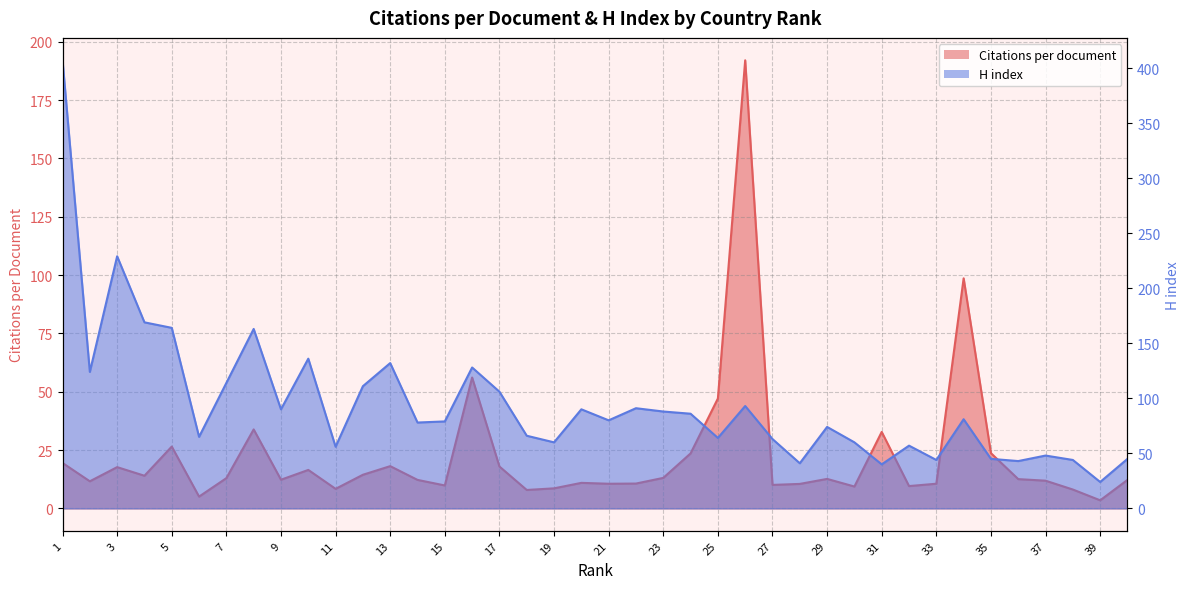

Reading left to right, extract all data points from this chart.

Citations per document: 19.5	11.6	17.7	14.0	26.5	5.1	13.0	33.9	12.3	16.5	8.4	14.4	18.1	12.2	9.8	56.1	18.0	7.9	8.6	10.9	10.6	10.7	13.1	23.6	47.1	192.0	10.1	10.5	12.6	9.4	32.8	9.6	10.6	98.6	23.7	12.6	11.9	8.1	3.5	12.2
H index: 407.0	124.0	229.0	169.0	164.0	65.0	114.0	163.0	90.0	136.0	56.0	111.0	132.0	78.0	79.0	128.0	106.0	66.0	60.0	90.0	80.0	91.0	88.0	86.0	64.0	93.0	63.0	41.0	74.0	60.0	40.0	57.0	44.0	81.0	45.0	43.0	48.0	44.0	24.0	45.0